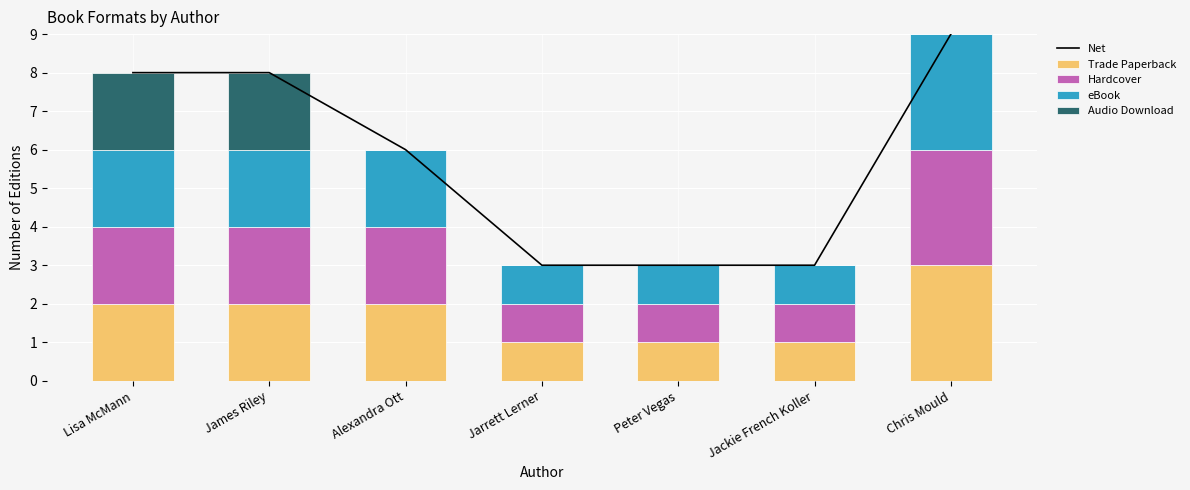

True or false: Net has a value of 4 at Lisa McMann.

False